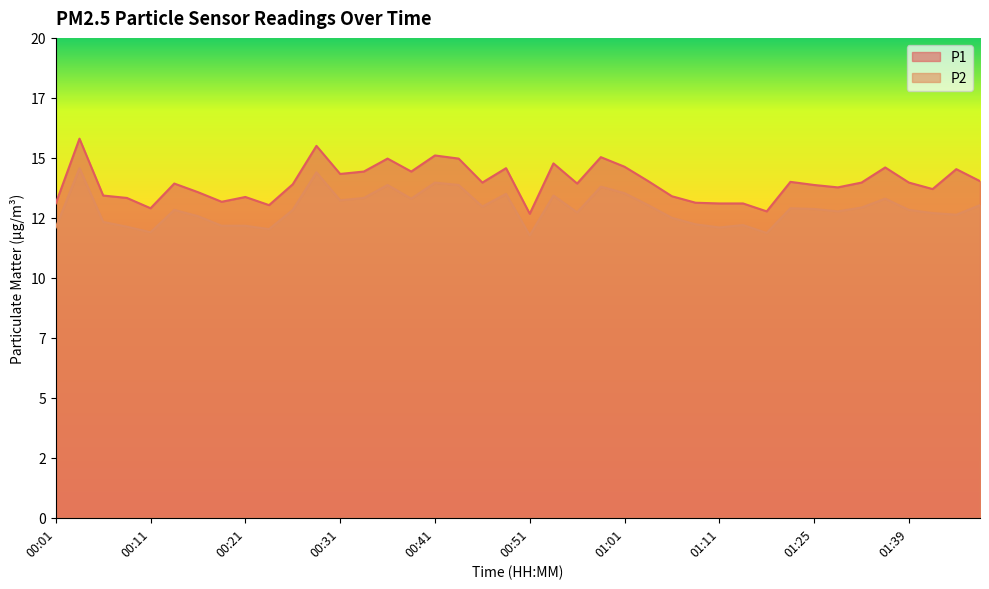

At which category does P2 reach its first local valley?

00:11